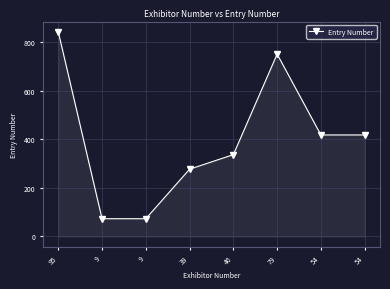

Reading left to right, list all the values displayed in this chart.

95=843	9=73	9=73	39=277	46=337	79=751	54=418	54=418